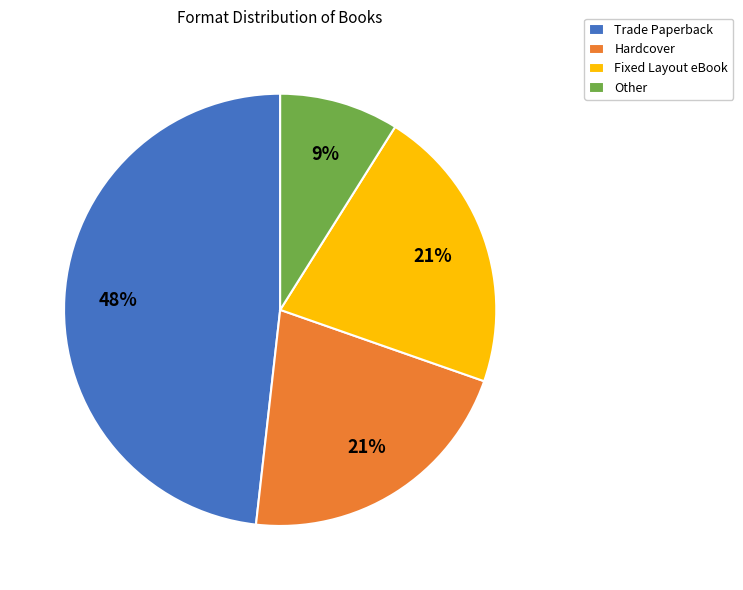

Do Fixed Layout eBook and Hardcover together represent more than half of the pie?

No